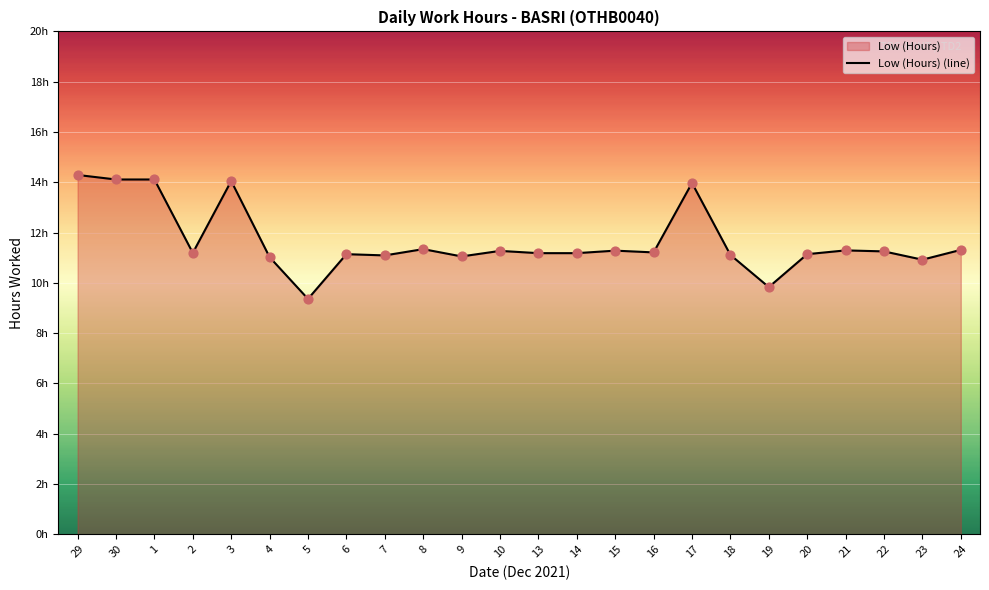

Between 23 and 30, which is larger?

30